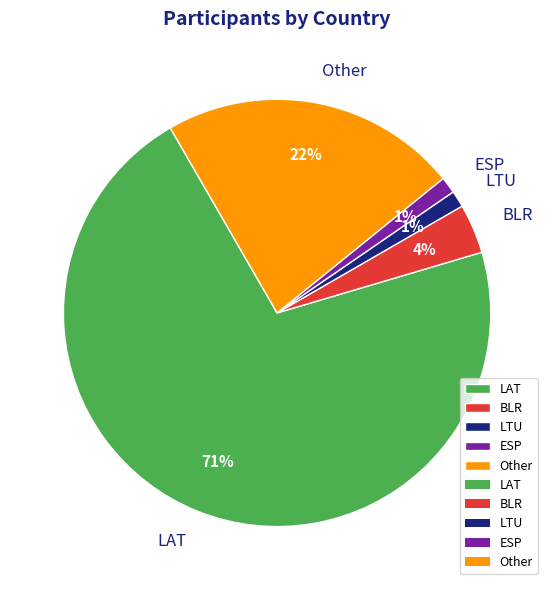

To the nearest percent, what is the average slice percentage?

20%